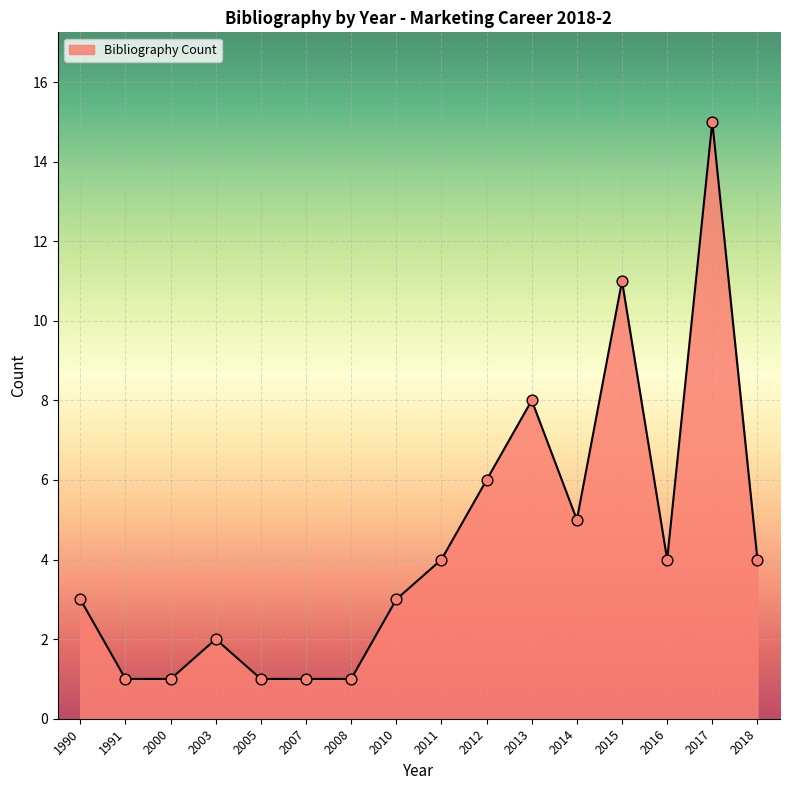

Which has a higher value, 1991 or 2014?

2014